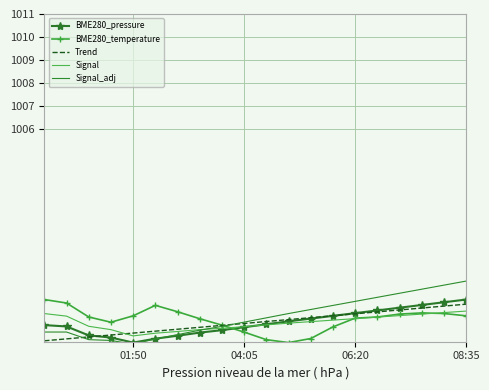

Which series has the widest spread of values?

Signal_adj